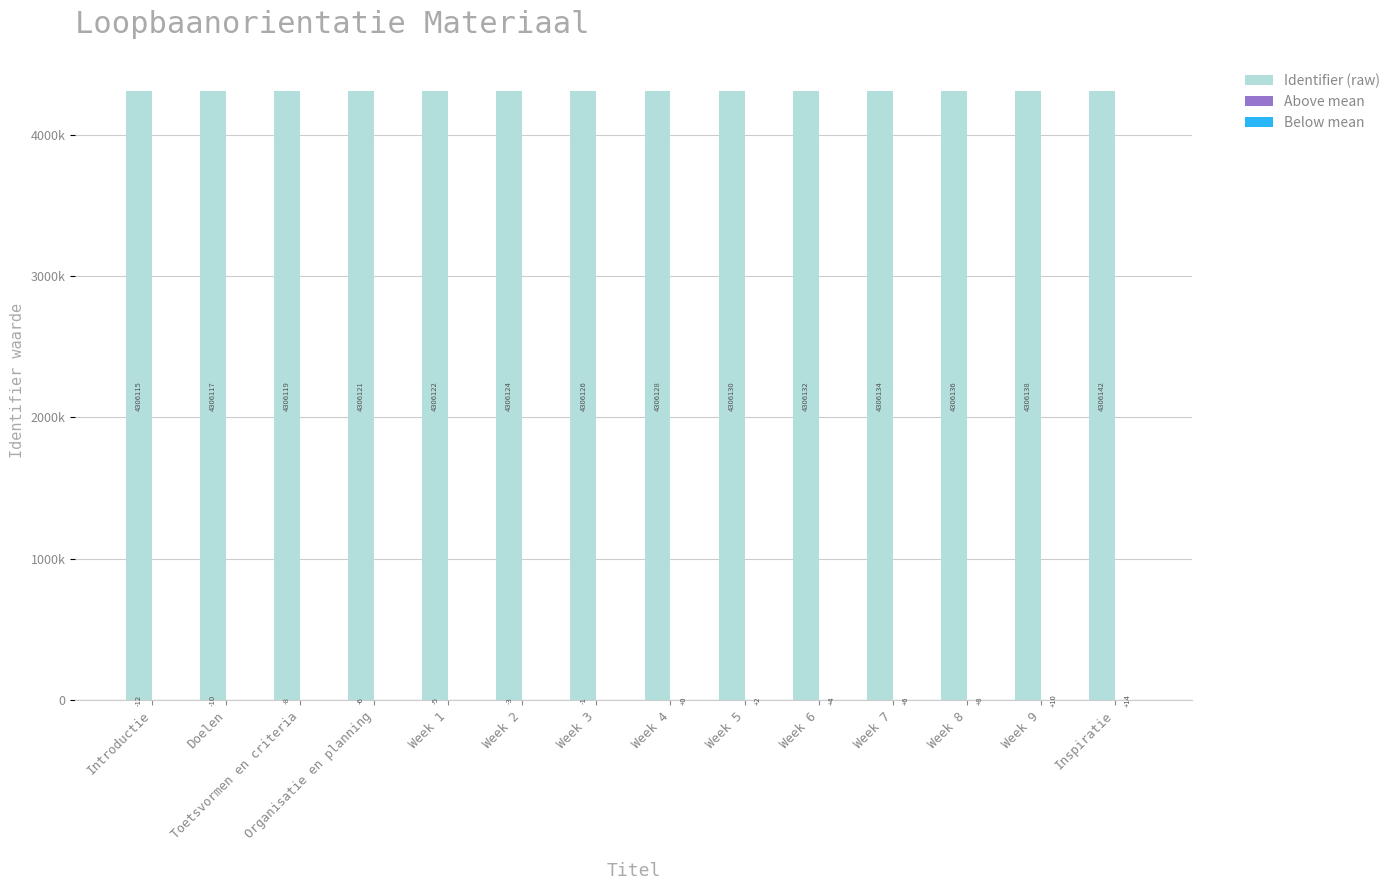

What is the difference between the maximum and minimum values in the Above mean series?

14.6